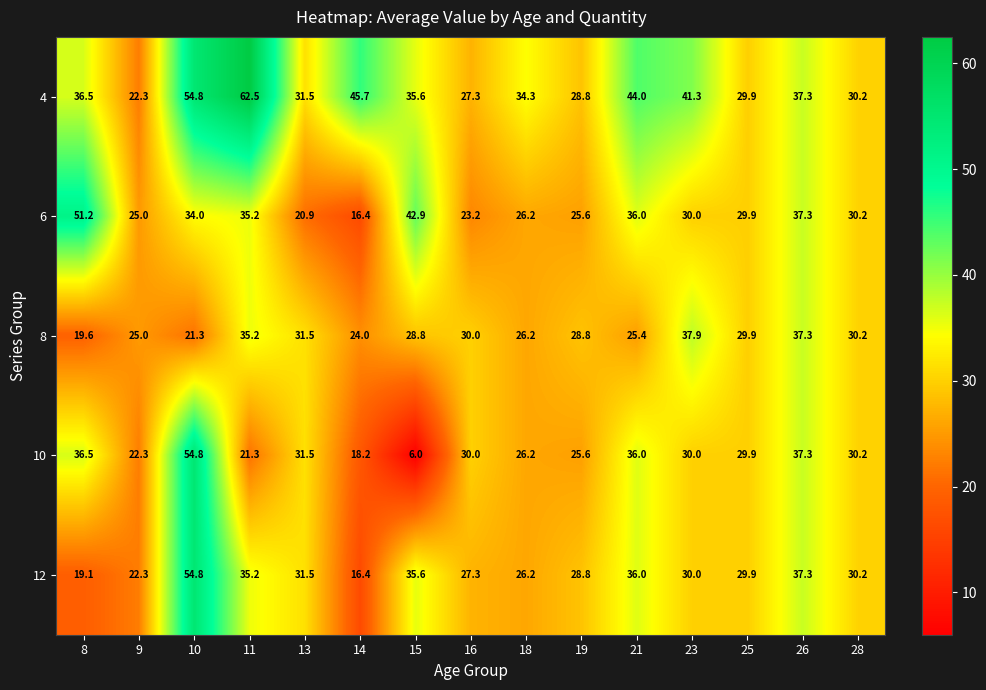

Which series has the widest spread of values?

10